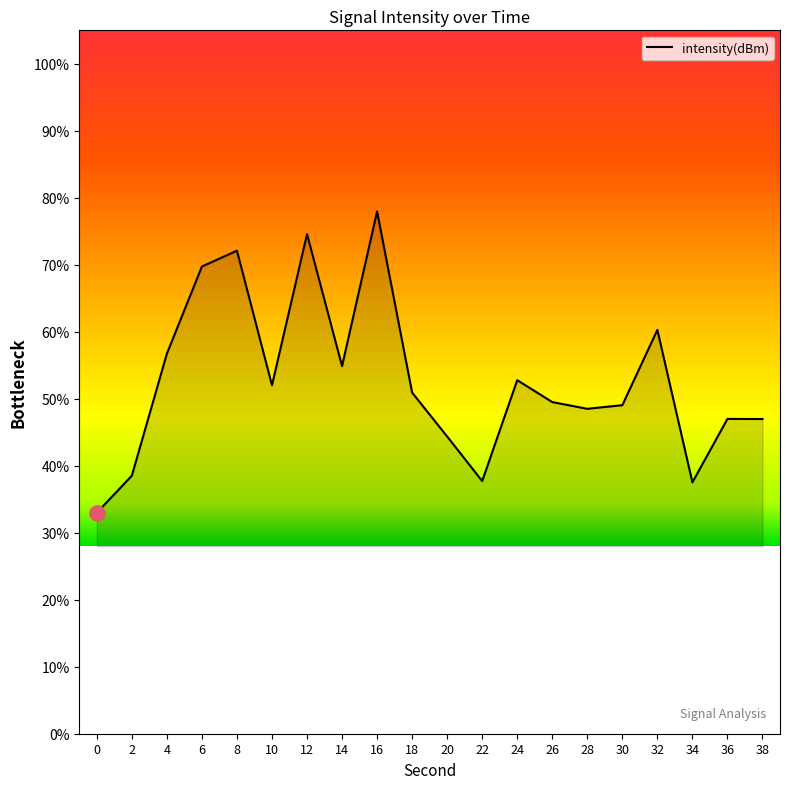

Approximately how many times larger is the value at 14 compared to 18?

1.1